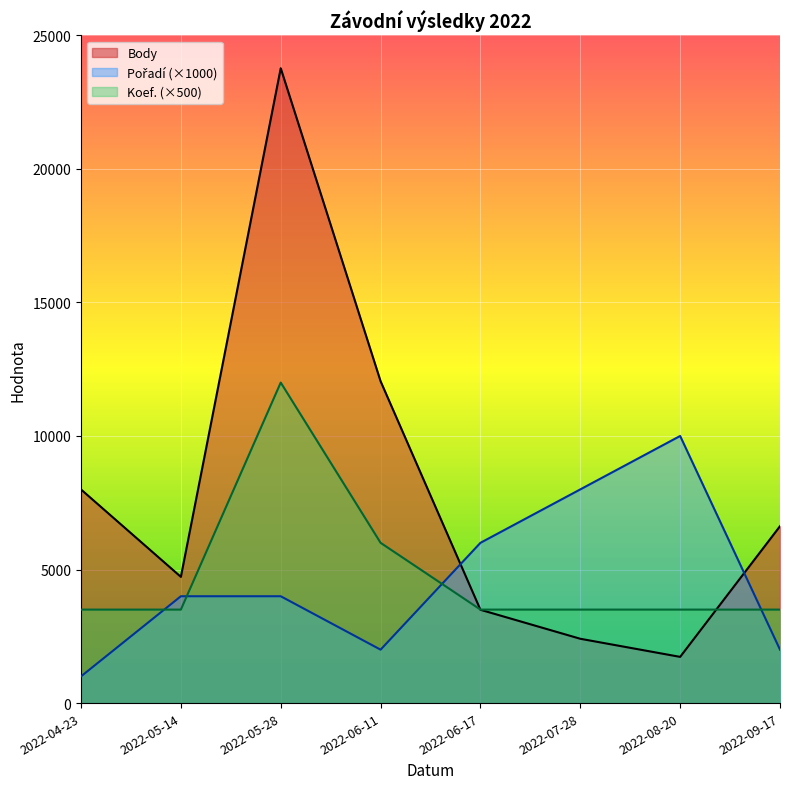

Where is the first local maximum for Body?

2022-05-28